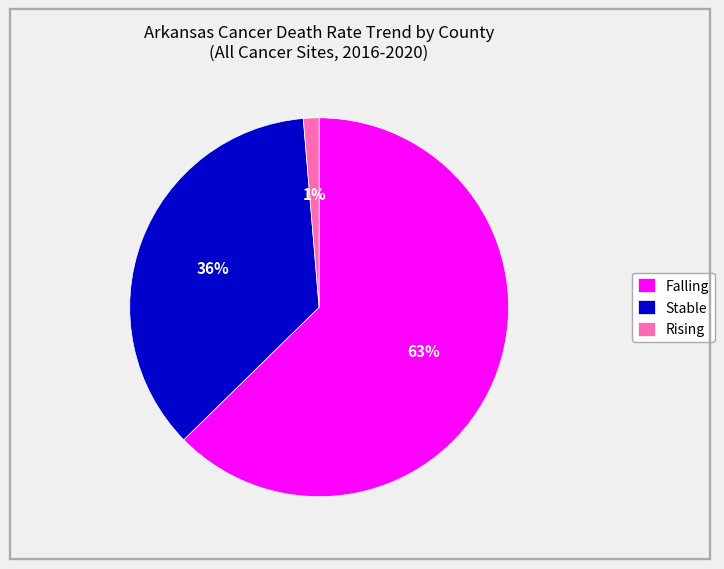

Rank the categories by value from highest to lowest.

Falling, Stable, Rising